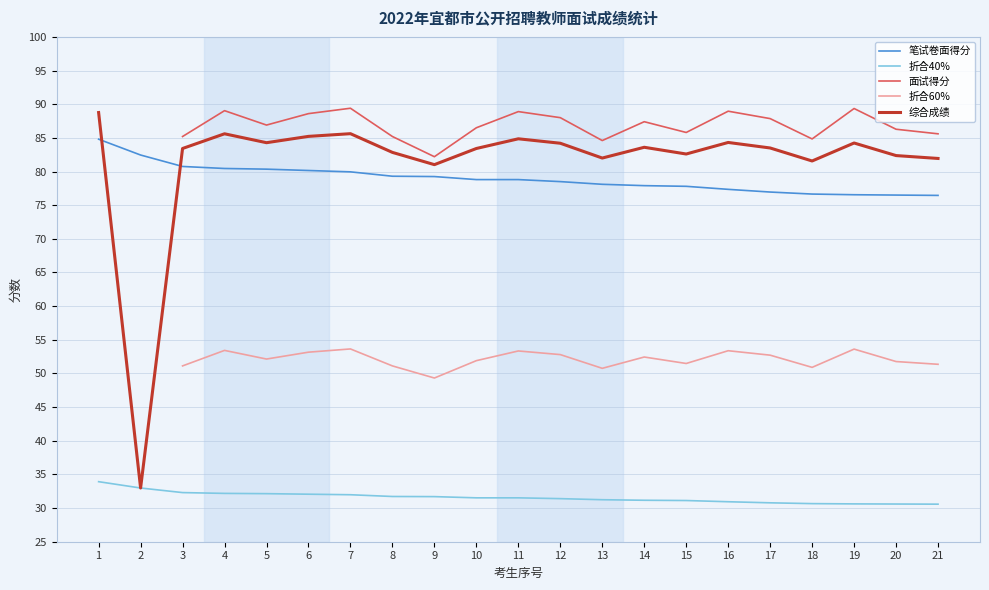

What are all the series names shown in the legend?

笔试卷面得分, 折合40%, 面试得分, 折合60%, 综合成绩